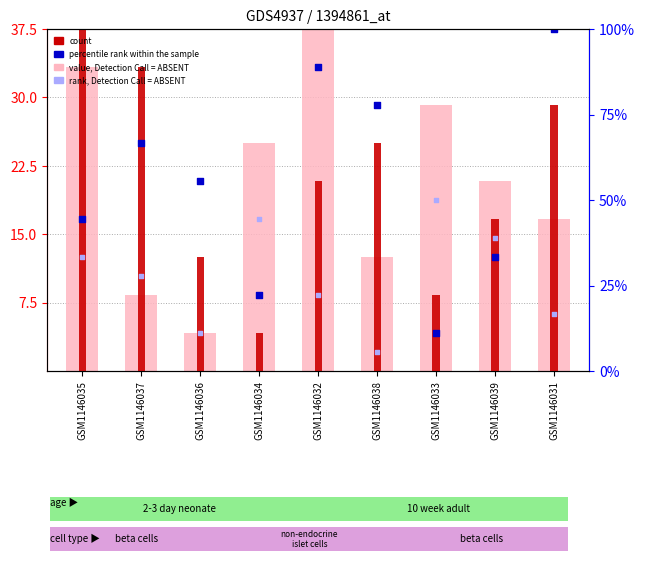

What are all the series names shown in the legend?

value, Detection Call = ABSENT, count, percentile rank within the sample, rank, Detection Call = ABSENT